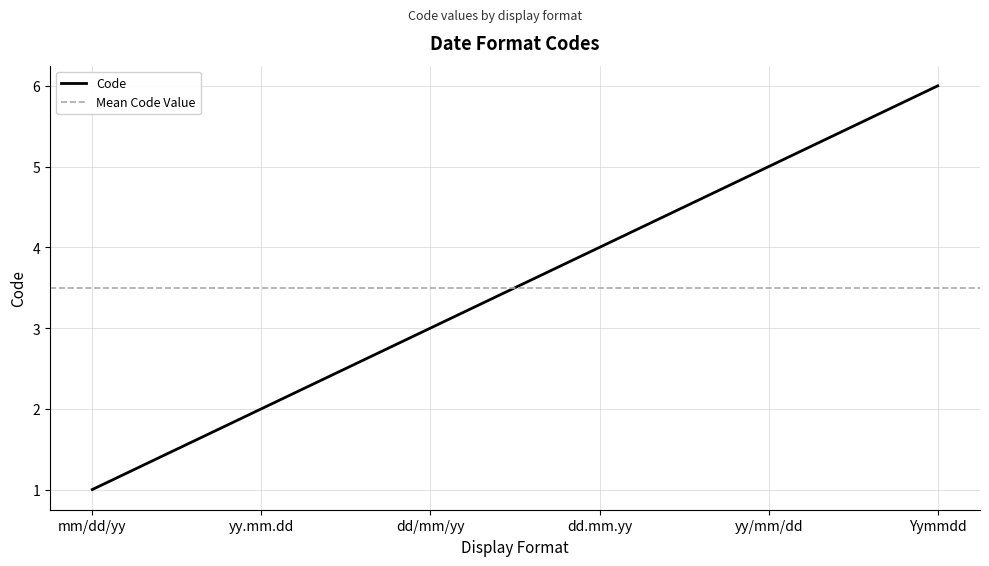

What is the greatest value displayed?

6